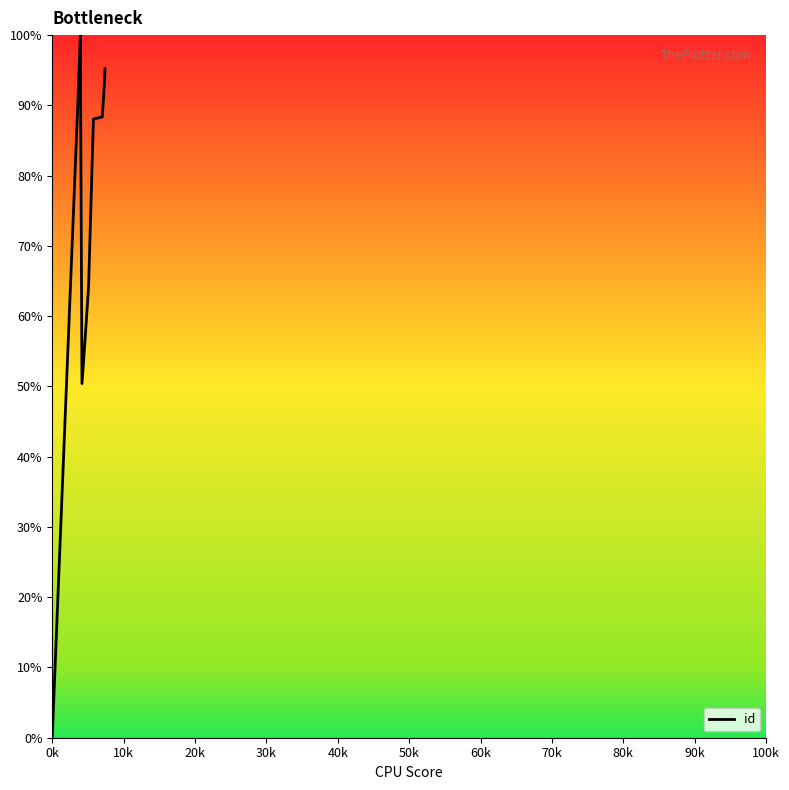

What is the sum of all values?

814.9